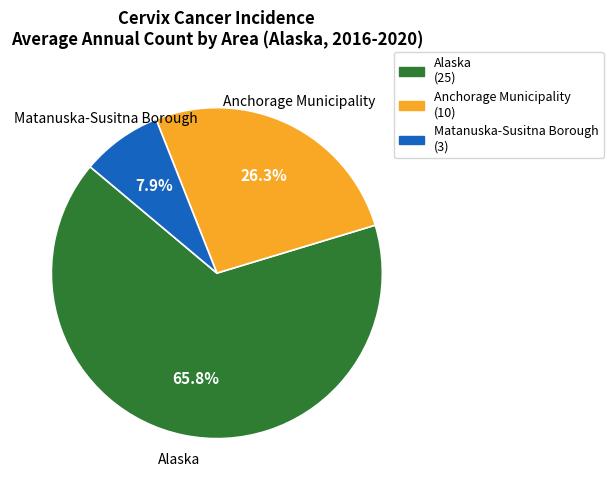

True or false: Alaska accounts for 71% of the total.

False